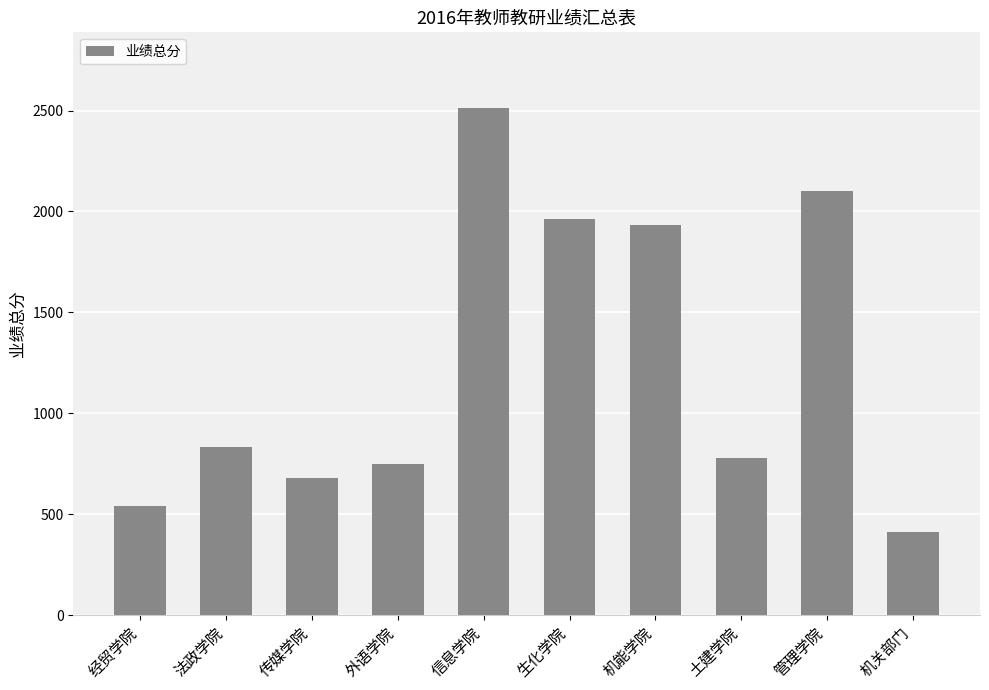

Reading left to right, what are all the values shown in this chart?

540	834	678	750	2511	1963	1933	781	2100	414